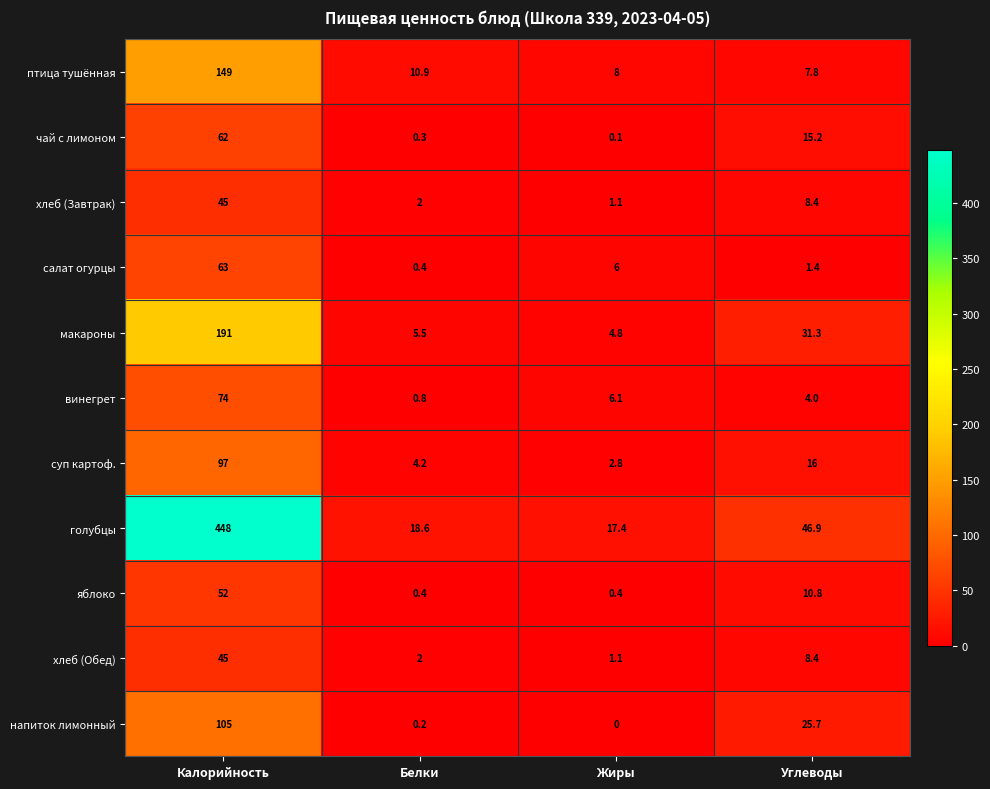

Read the хлеб (Обед) value at Белки.

2.0